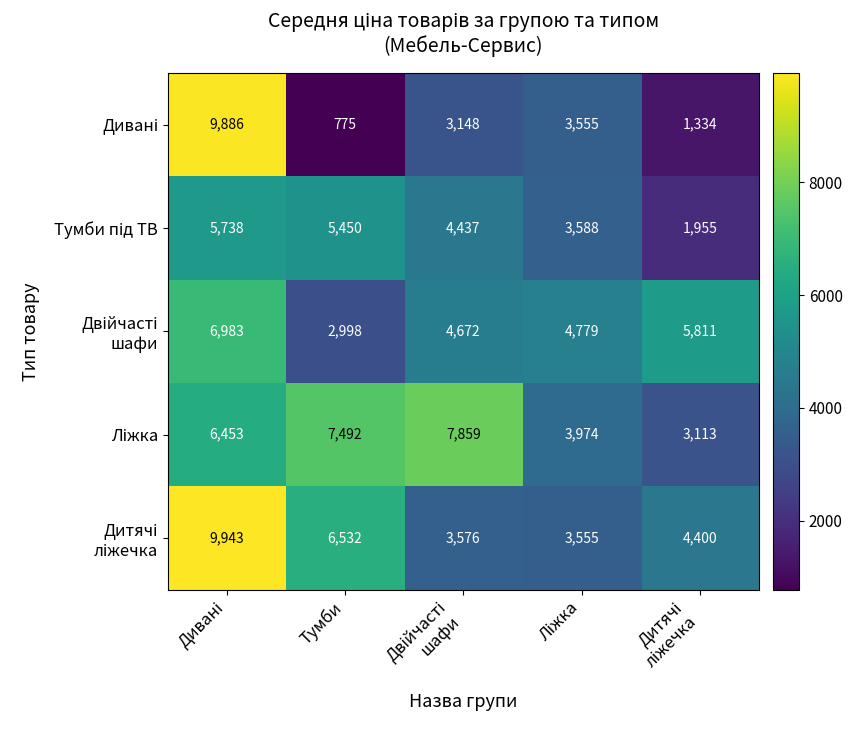

At how many categories does at least one series exceed 6818?

3